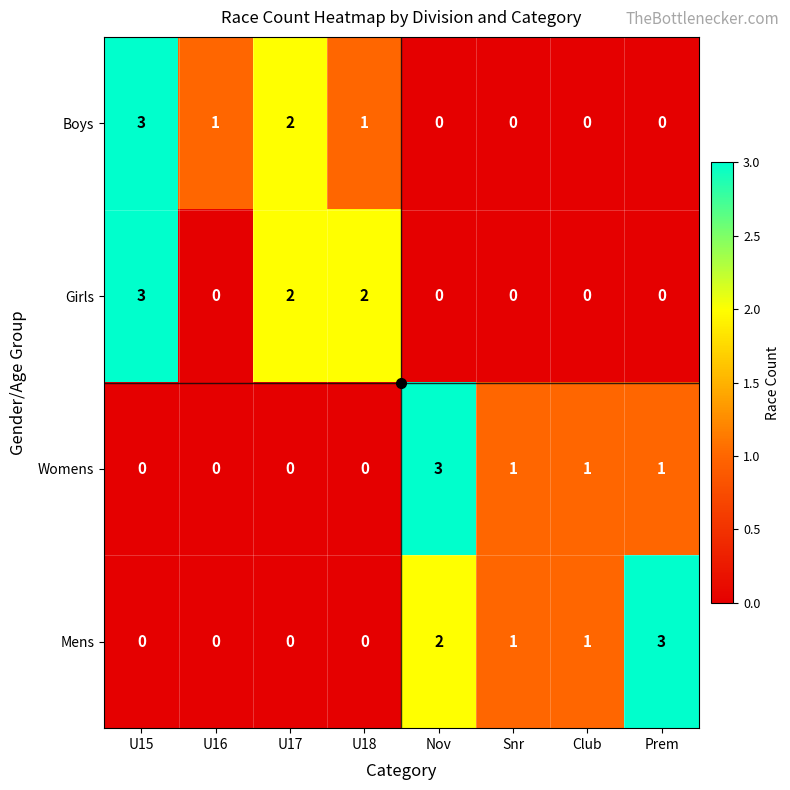

What is the difference between the maximum and second lowest values in the Womens series?

3